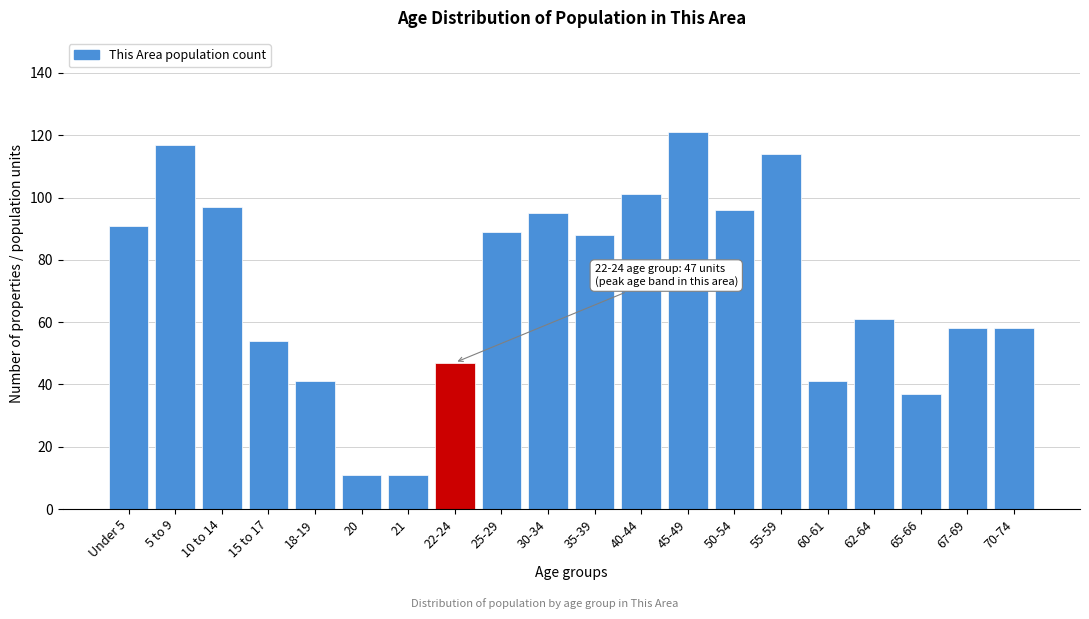

Reading left to right, what are all the values shown in this chart?

Under 5=91	5 to 9=117	10 to 14=97	15 to 17=54	18-19=41	20=11	21=11	22-24=47	25-29=89	30-34=95	35-39=88	40-44=101	45-49=121	50-54=96	55-59=114	60-61=41	62-64=61	65-66=37	67-69=58	70-74=58